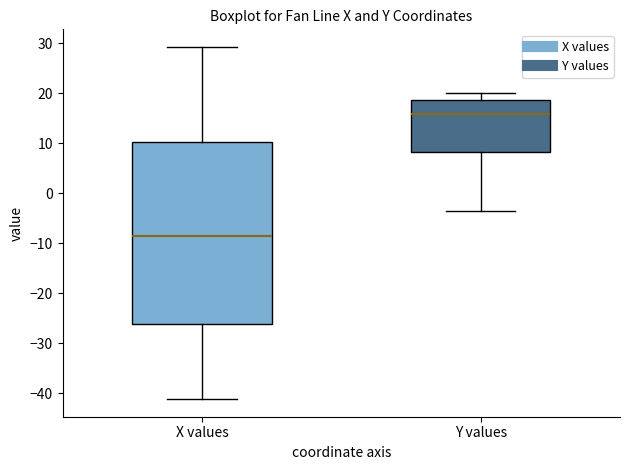

Comparing the boxes themselves (not the whiskers), which one is the tallest?

X values